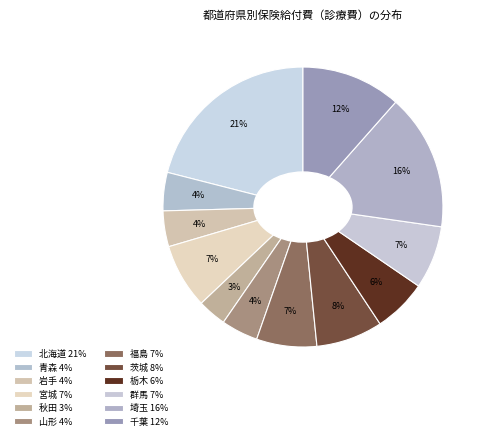

The 宮城 slice represents 1% of the pie. True or false?

False